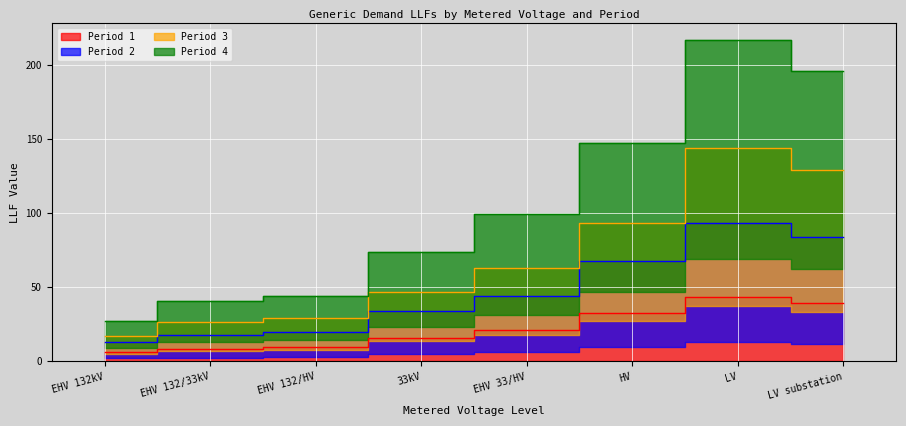

True or false: Period 1 and Period 2 cross at least once.

False